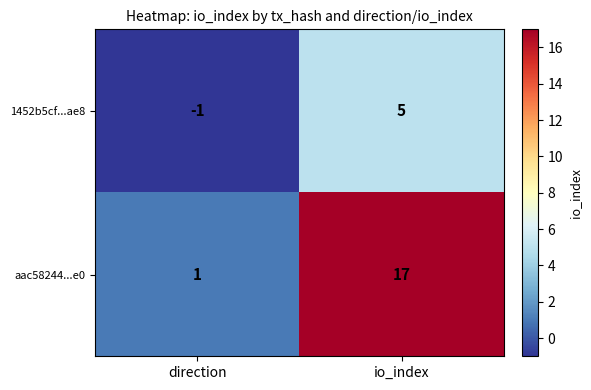

What is the difference between the maximum and minimum values in the 1452b5cf...ae8 series?

6